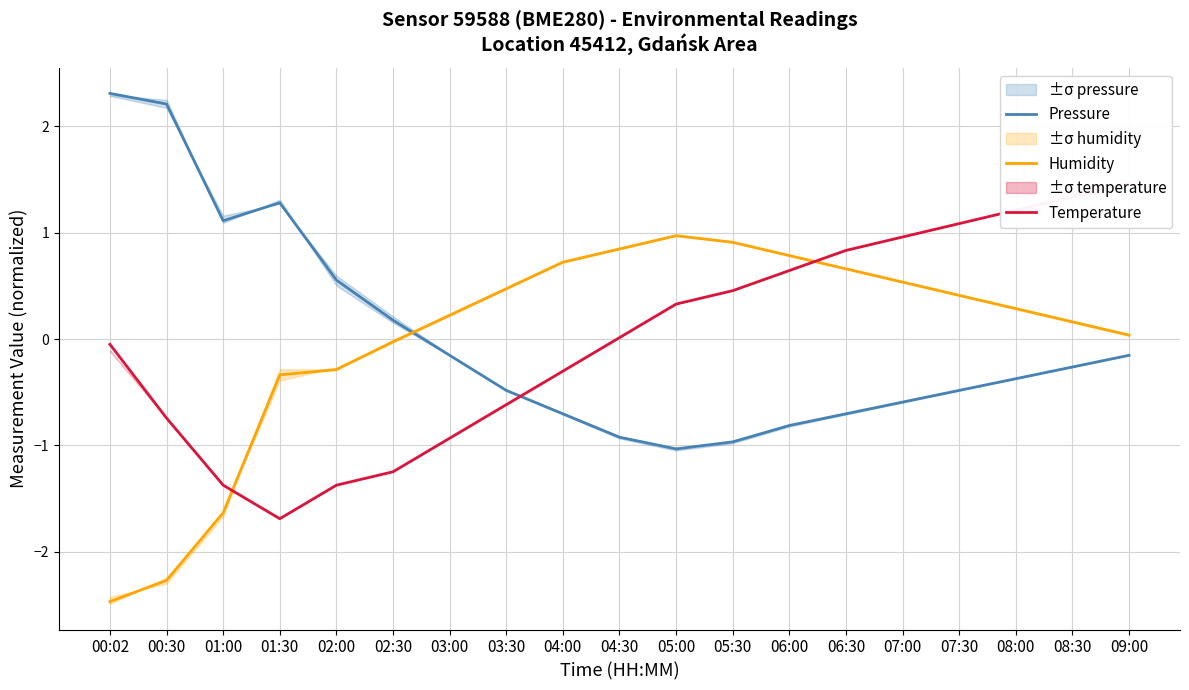

Which label corresponds to the largest value in the chart?

00:02